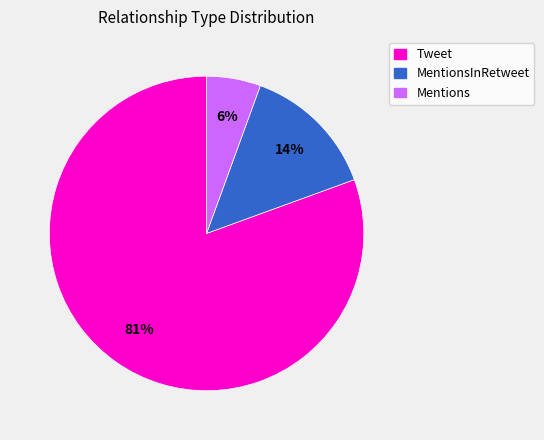

How many segments does this pie chart have?

3